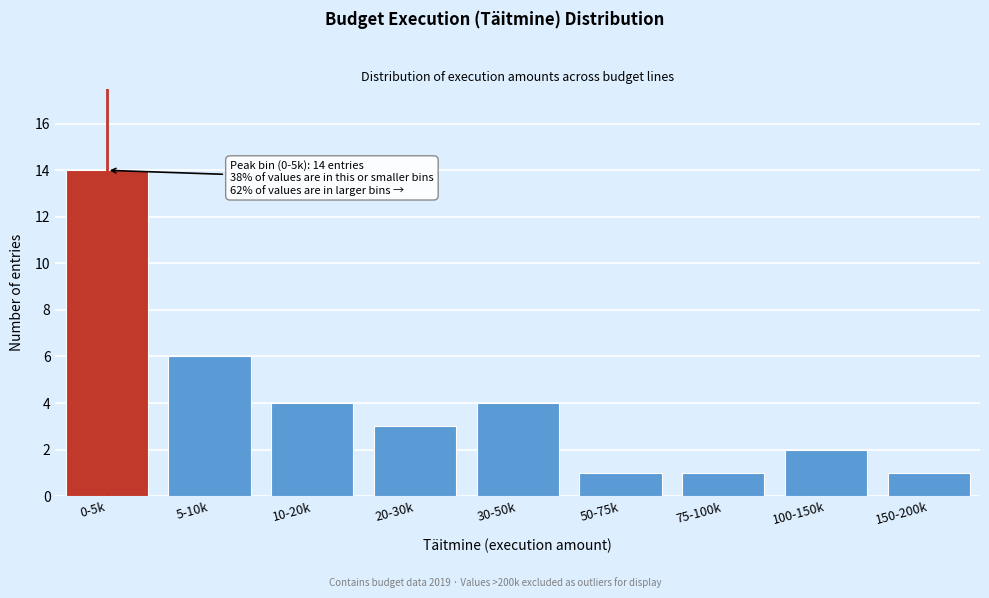

Reading right to left, list all the values displayed in this chart.

1	2	1	1	4	3	4	6	14